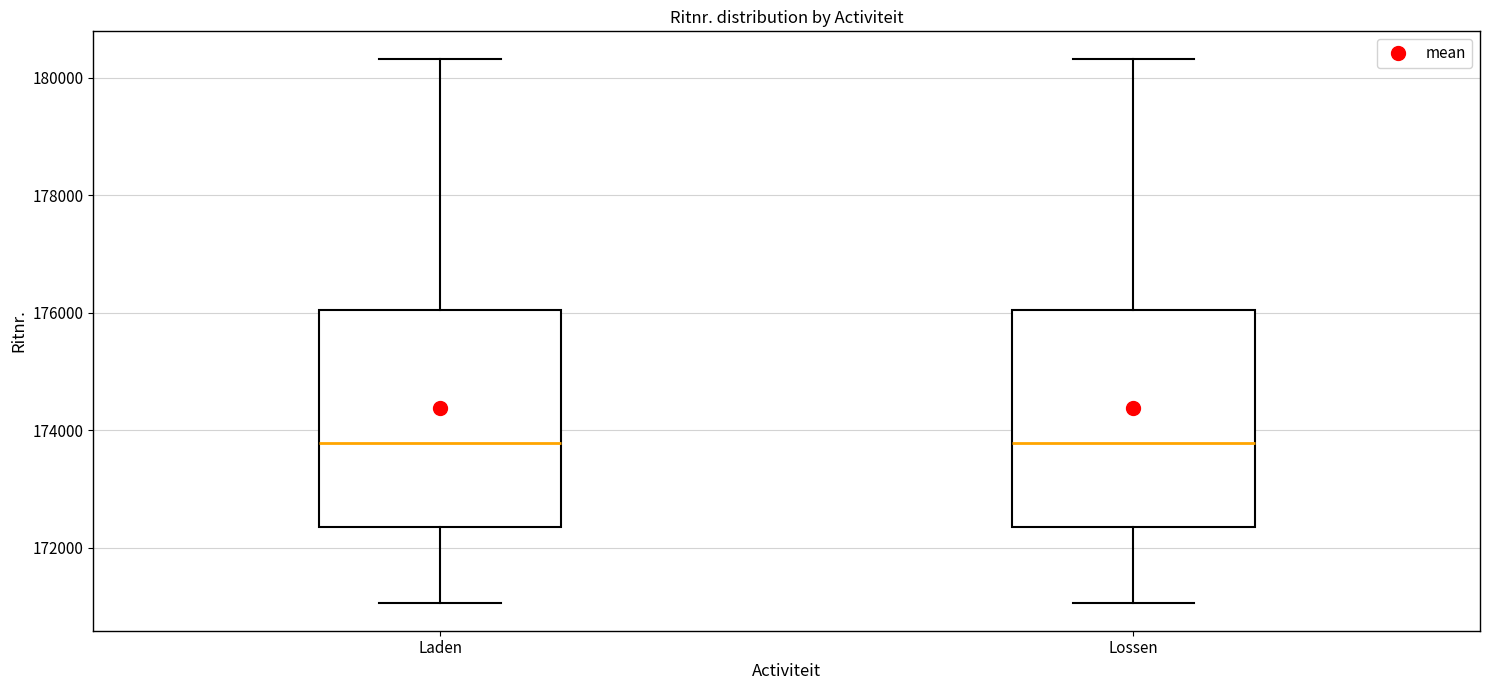

Reading left to right, read every box against the y-axis: the position of its median line, the range the box covers, and the ends of its whiskers. The values are not printed on the chart, so give them approximately, as read against the axis.

Laden: median 173800, box 172400 to 176000, whiskers 171000 to 180400
Lossen: median 173800, box 172400 to 176000, whiskers 171000 to 180400